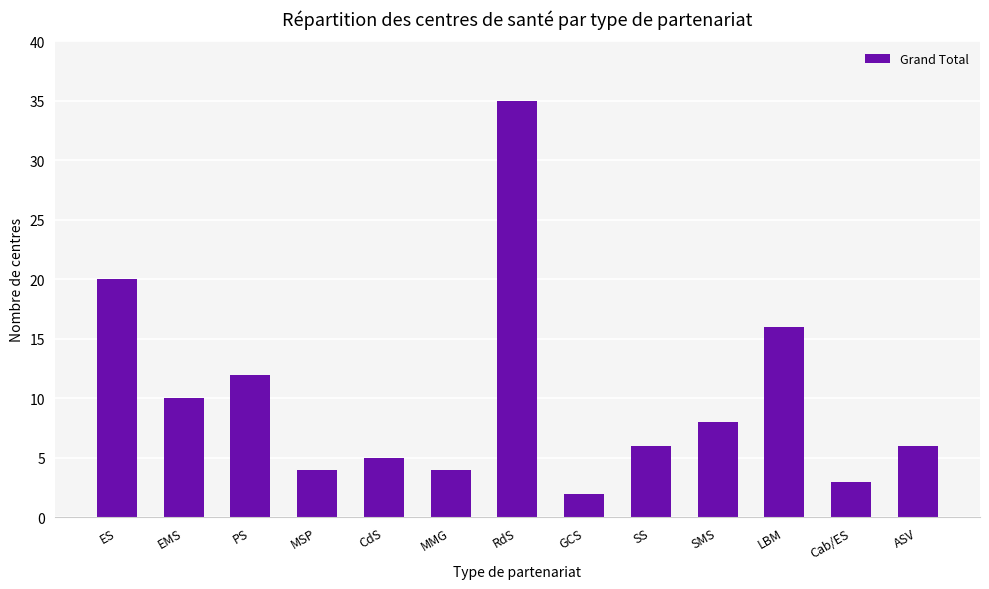

What is the ratio of the value at ES to the value at SMS?

2.5